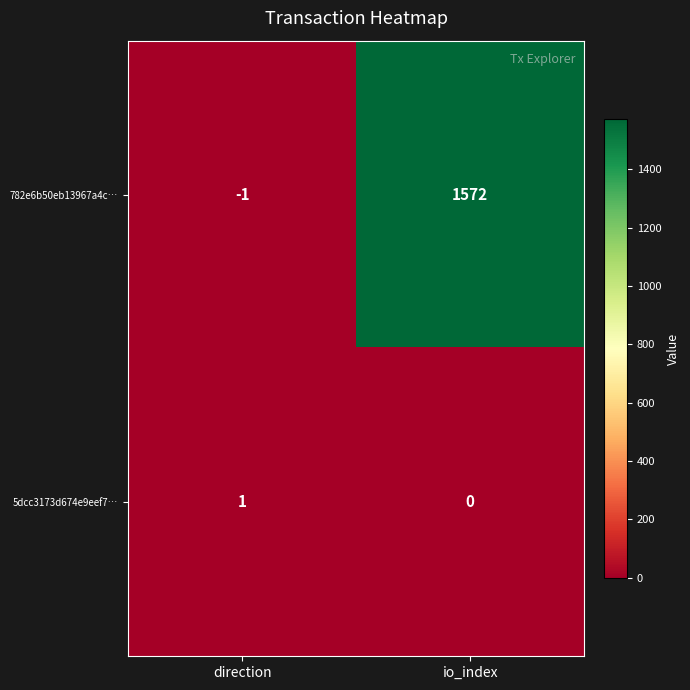

Is it true that 782e6b50eb13967a4c… equals 828 at io_index?

False